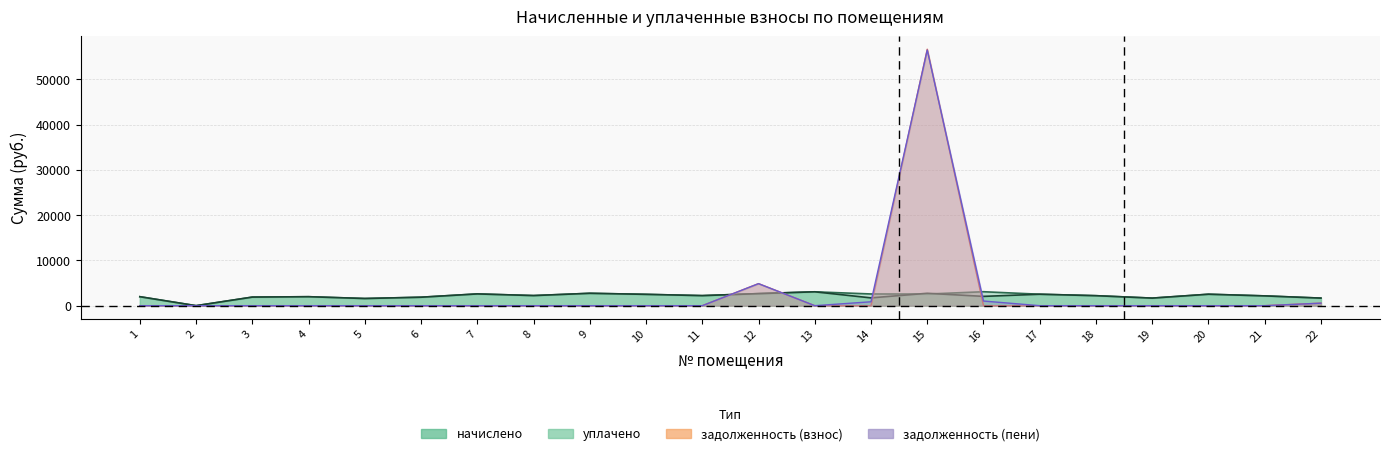

Is the value of задолженность (пени) at 7 greater than the value of начислено at 19?

No